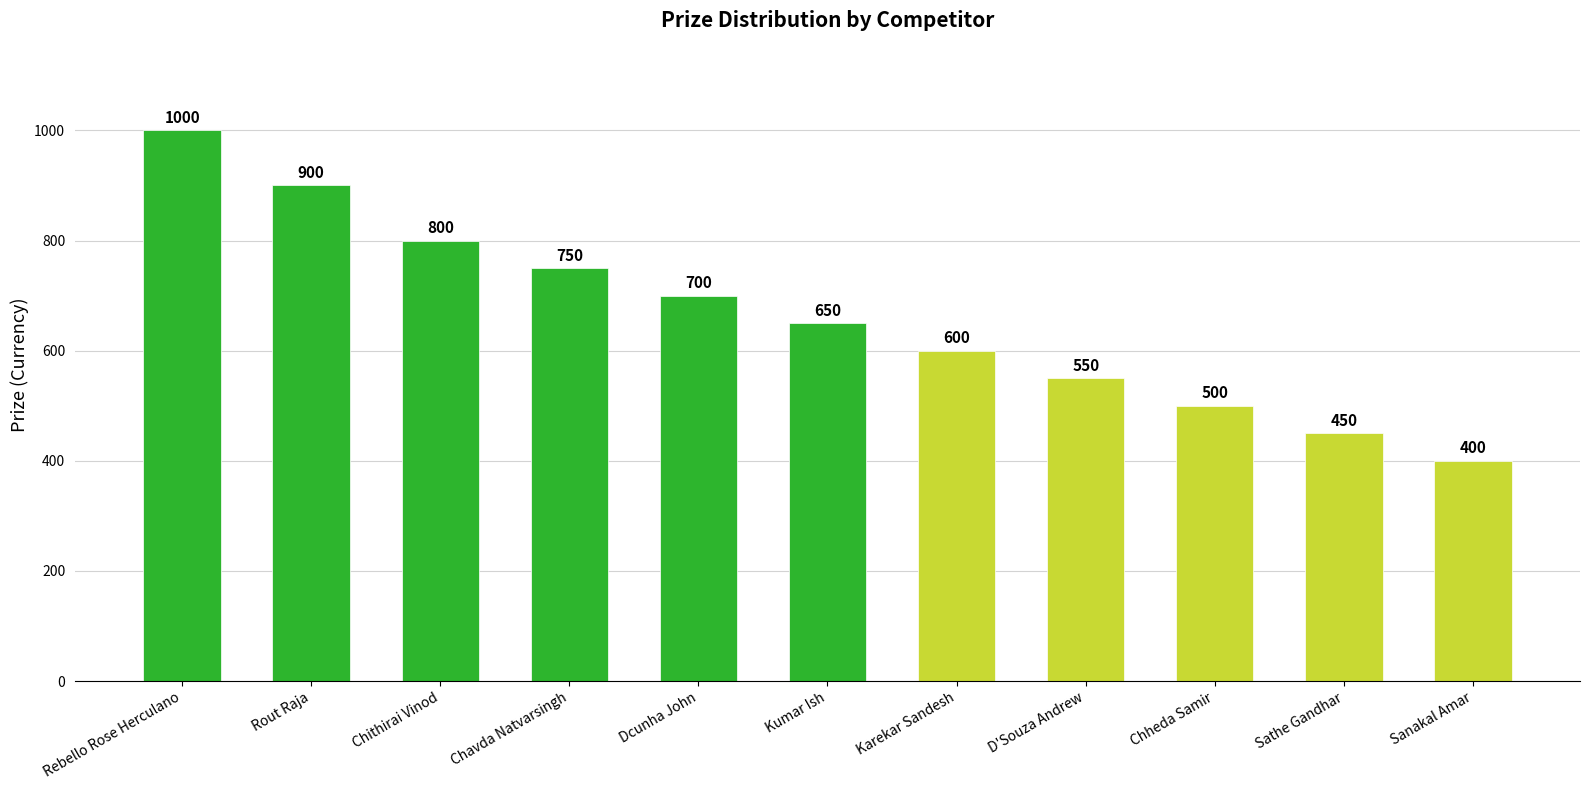

What is the value of the 6th bar from the left?

650